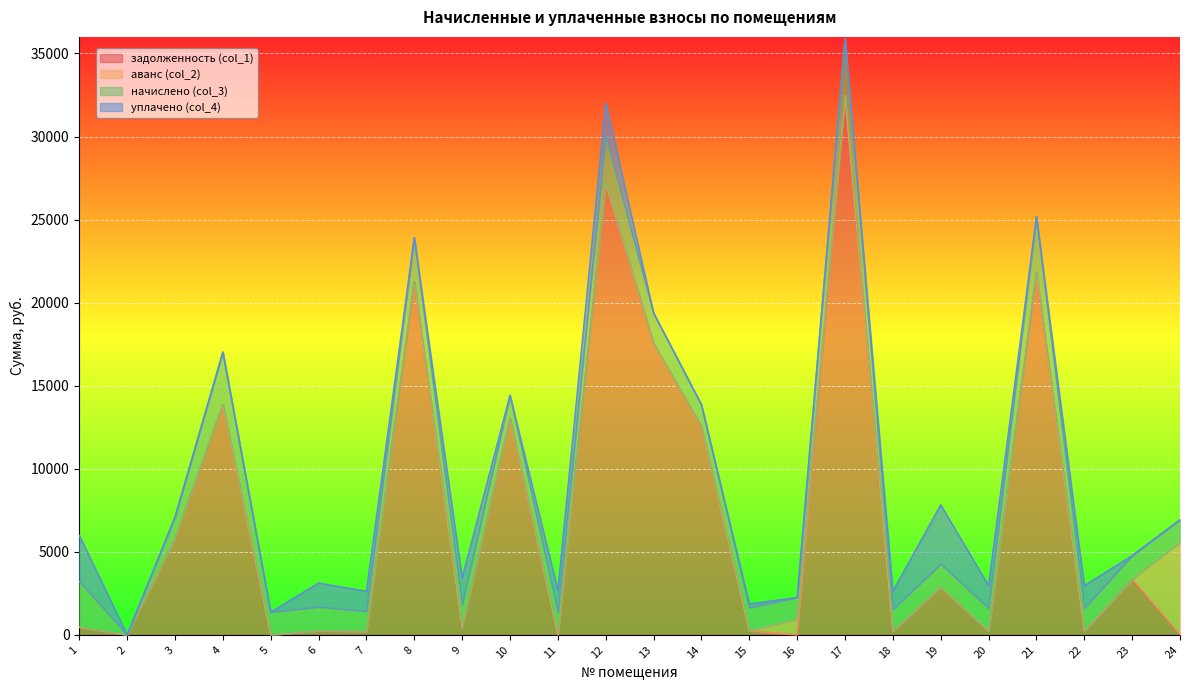

At which category does аванс (col_2) reach its first local peak?

11